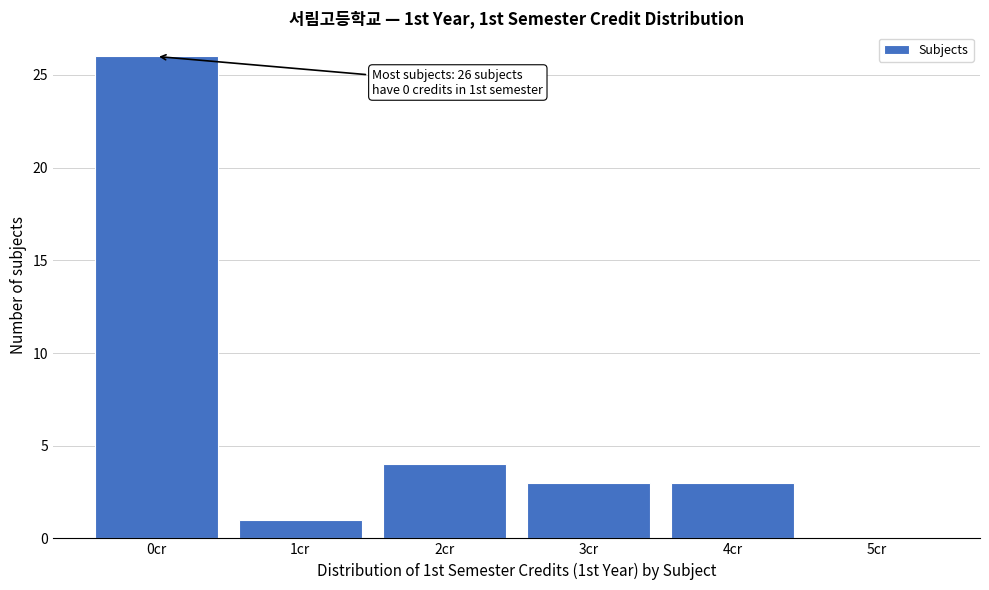

Reading left to right, what are all the values shown in this chart?

0cr=26	1cr=1	2cr=4	3cr=3	4cr=3	5cr=0